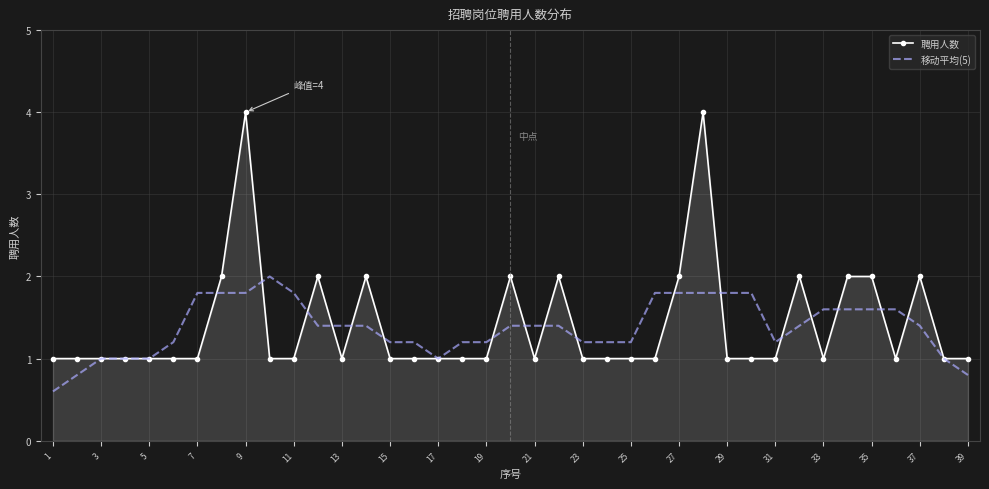

Which series has the largest range (max minus min)?

聘用人数